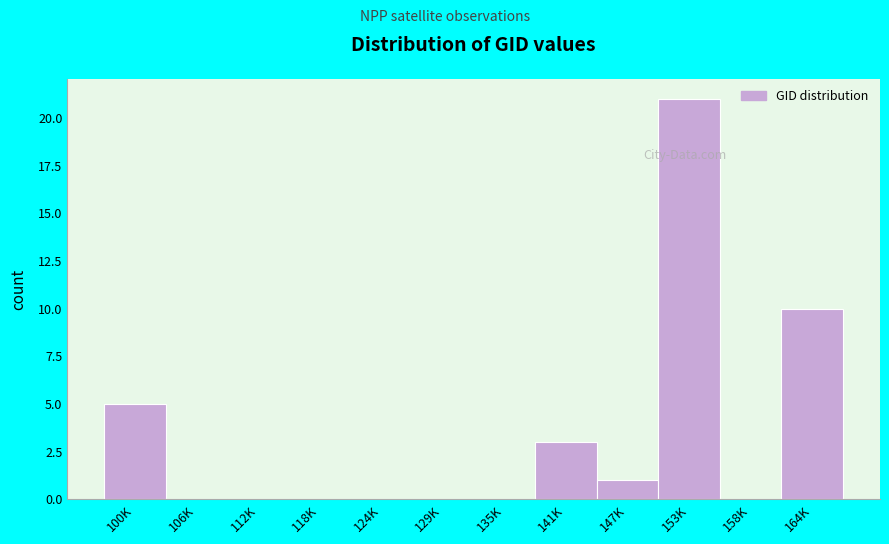

Reading right to left, list all the values displayed in this chart.

164K=10	158K=0	153K=21	147K=1	141K=3	135K=0	129K=0	124K=0	118K=0	112K=0	106K=0	100K=5